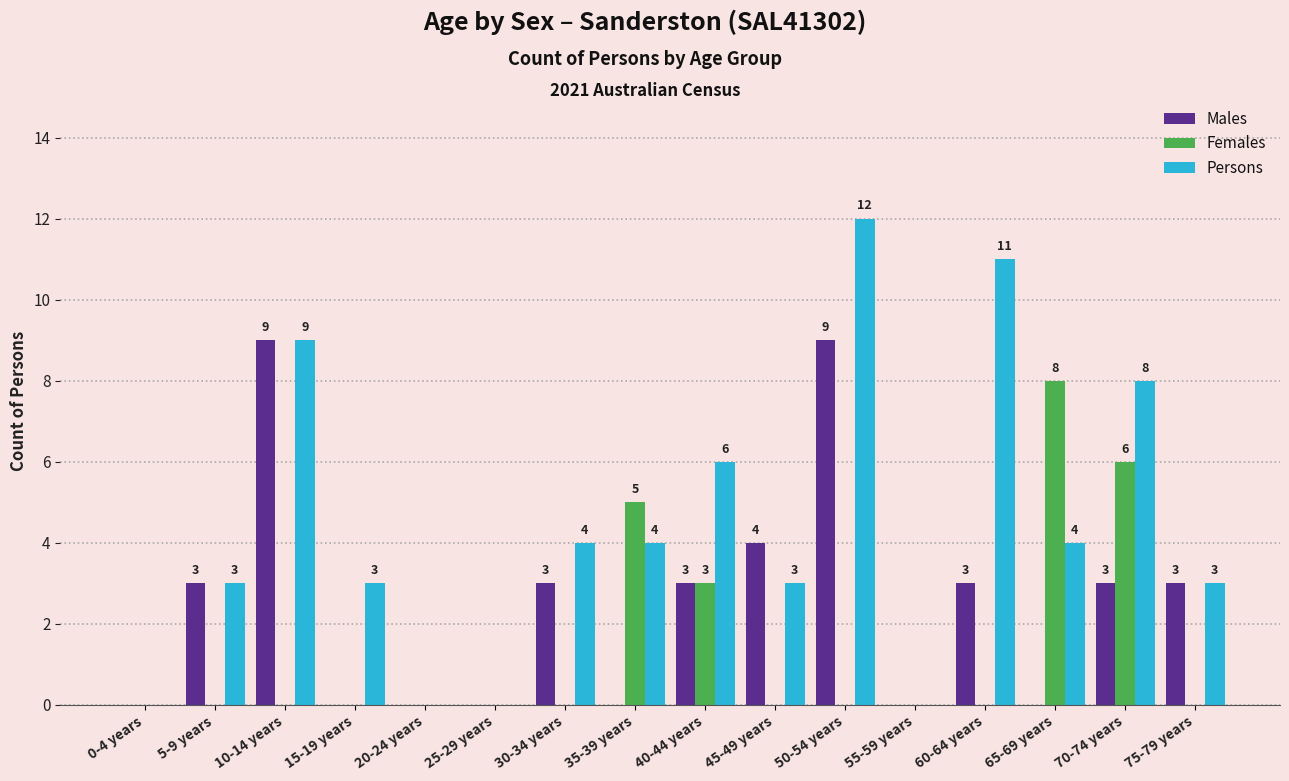

Count the Males values in the range 0 to 3.

13